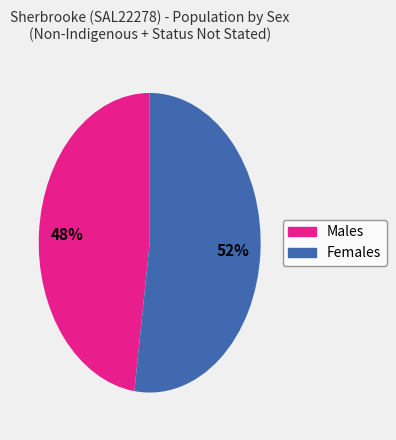

Which has a higher value, Males or Females?

Females